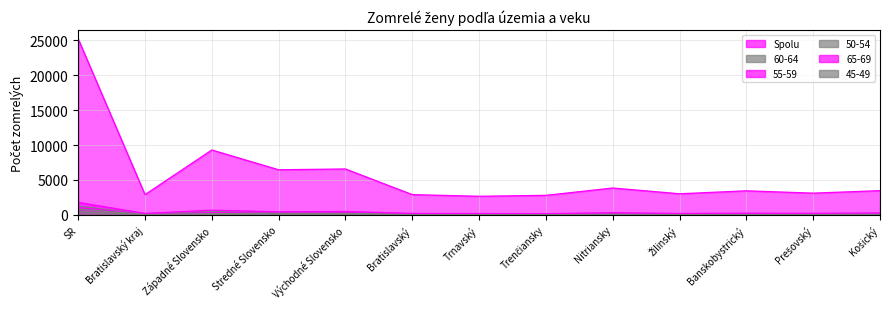

Where is Spolu nearest to the value 13933?

Západné Slovensko